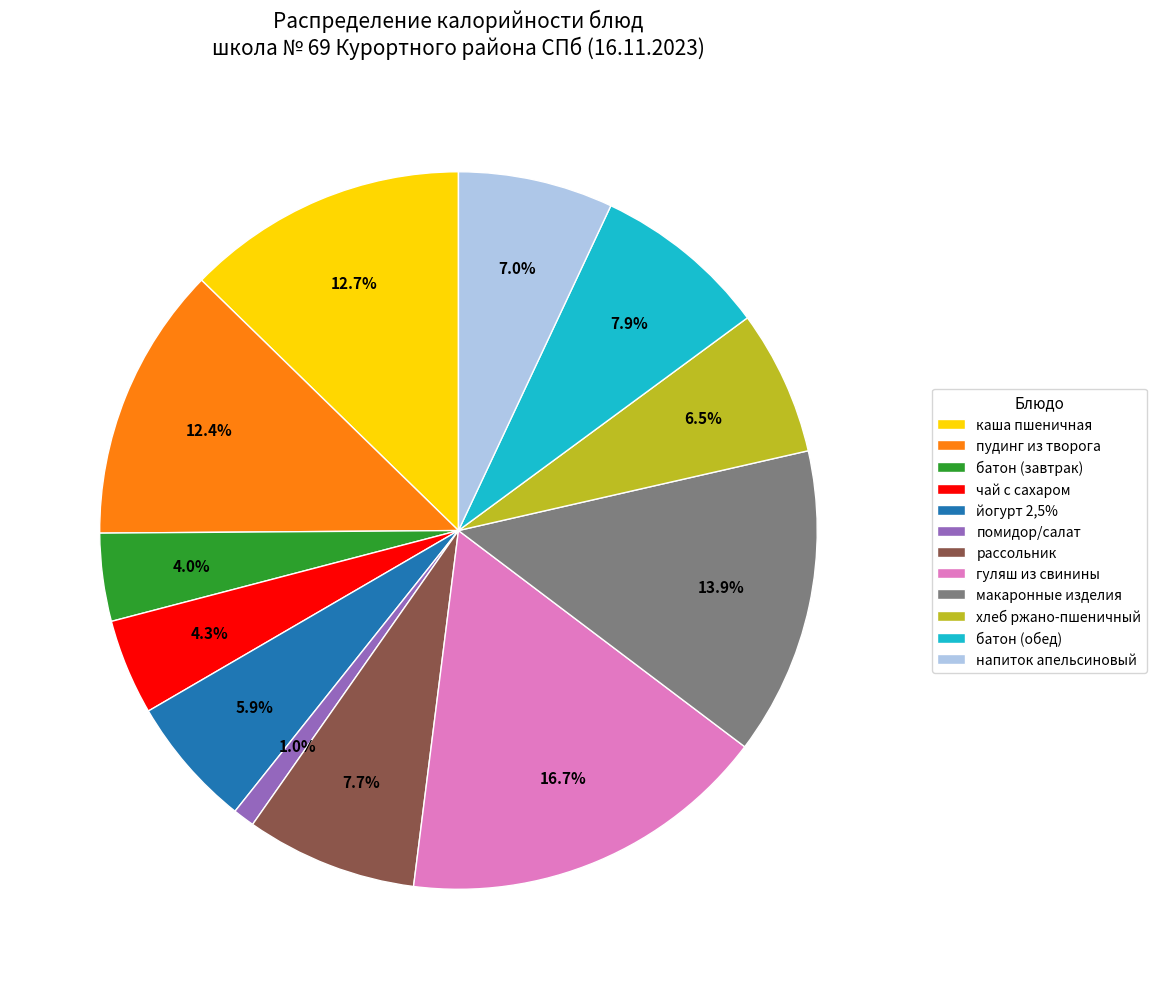

What is the ratio of the value at йогурт 2,5% to the value at каша пшеничная?

0.5